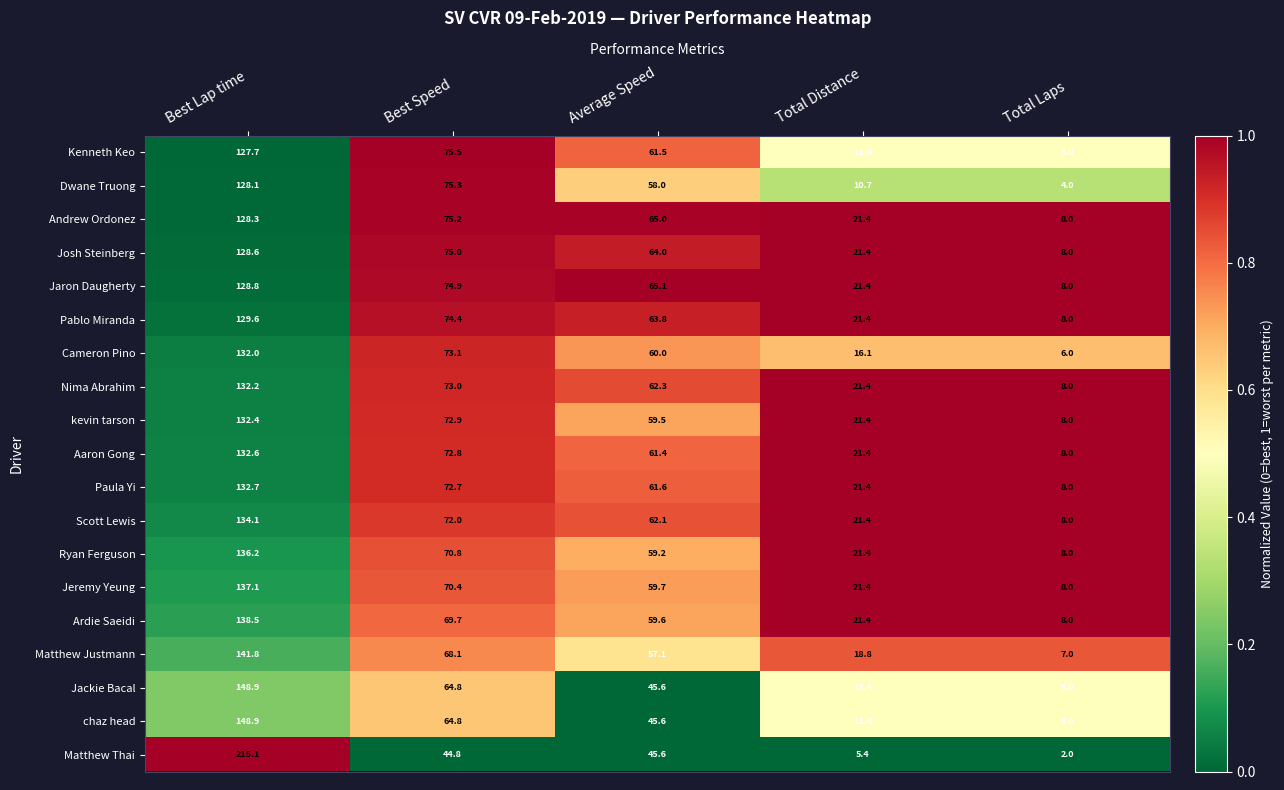

What value does the chaz head series have at Best Lap time?

148.9